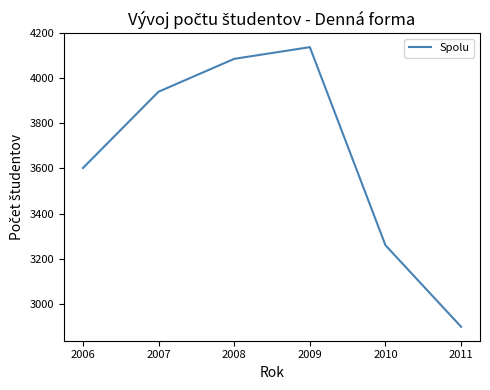

True or false: the data shows 3259 at 2010.

True